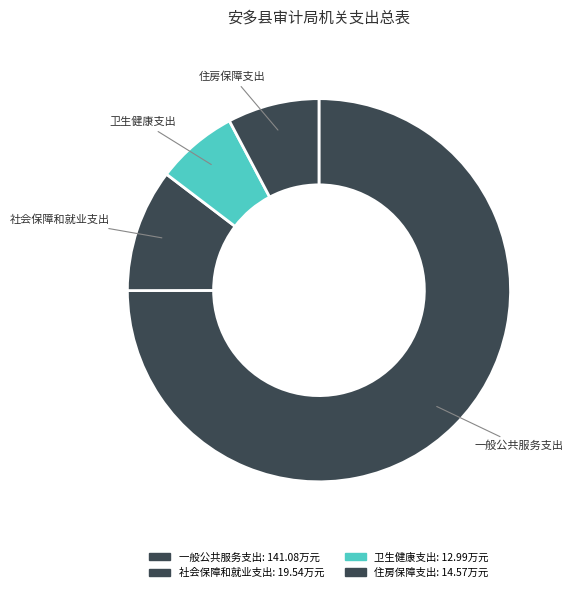

Is there a majority slice in this chart?

Yes